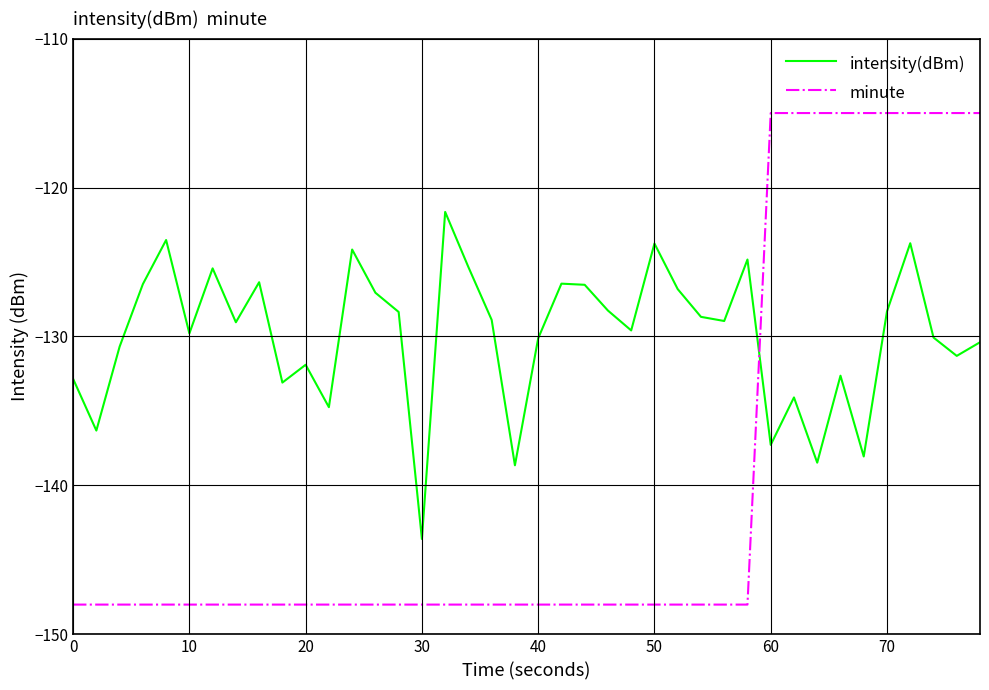

What is the minimum value for minute?

-148.0